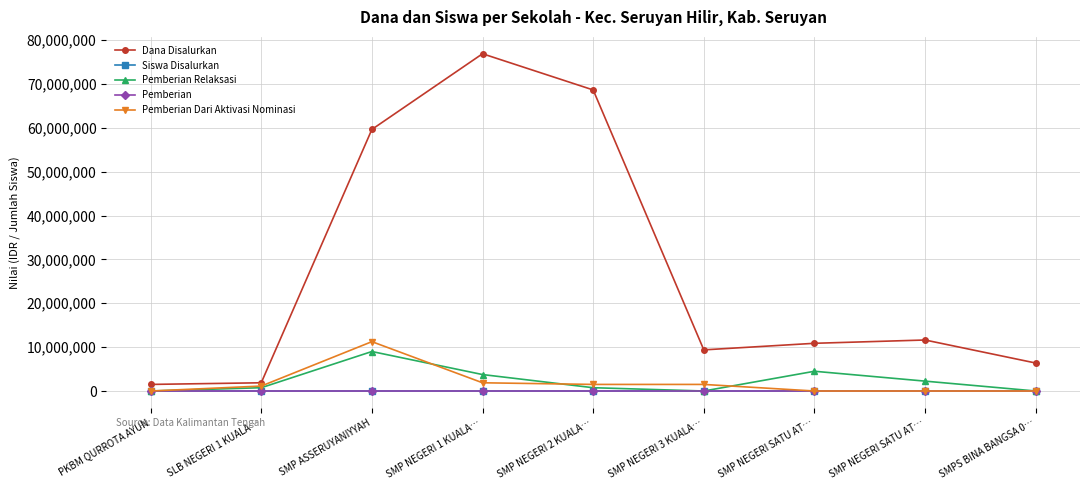

At which category is the sum across all series the highest?

SMP NEGERI 1 KUALA…